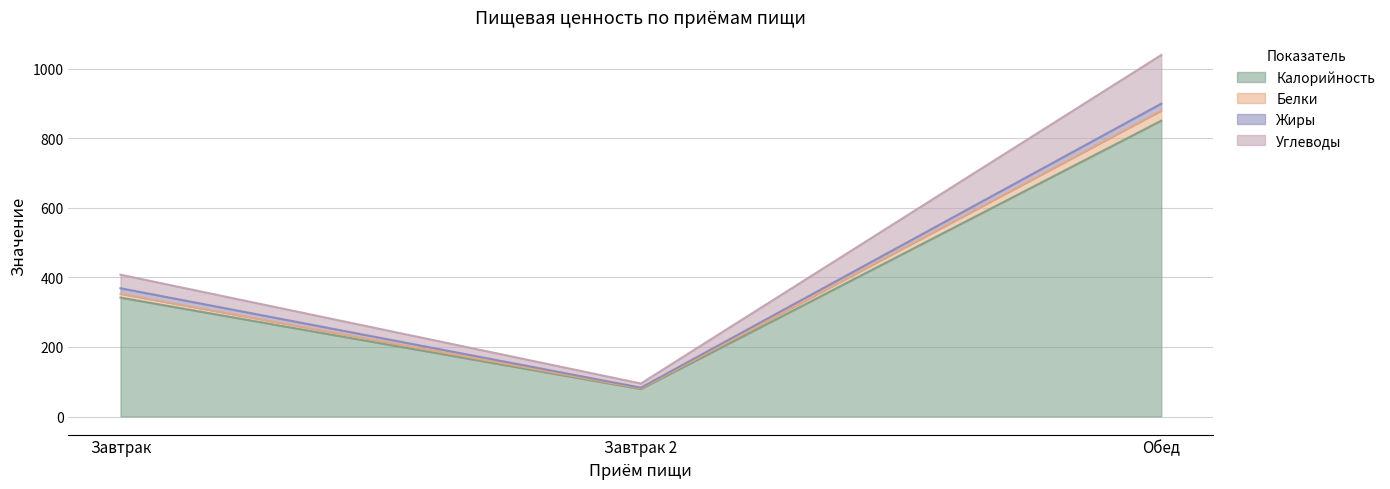

At which label does Калорийность reach its minimum?

Завтрак 2